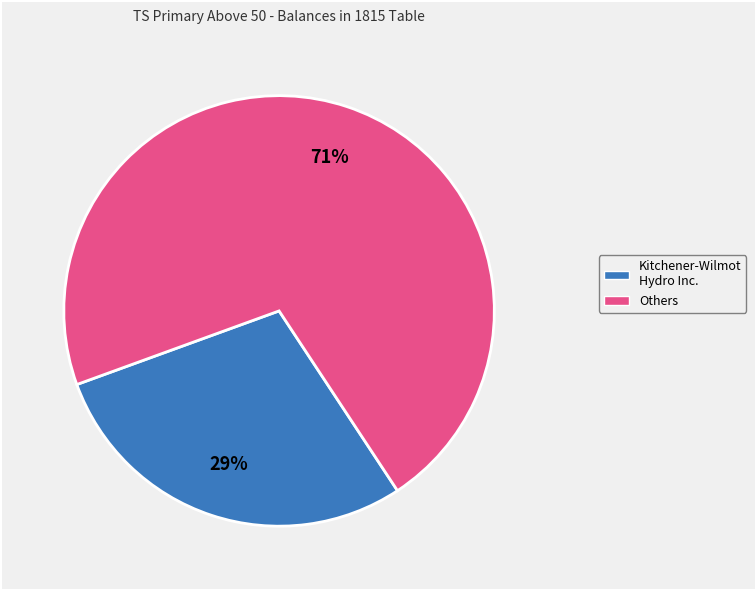

Is there any slice that represents more than half of the pie?

Yes